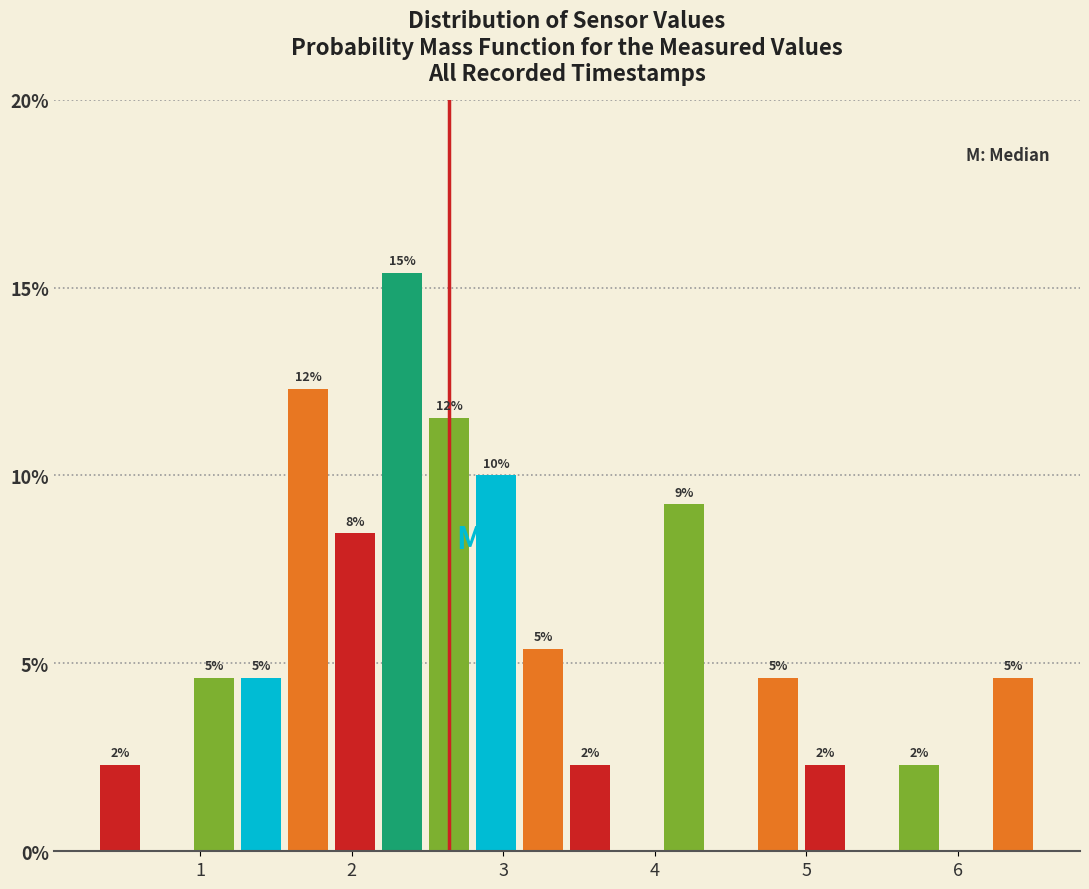

Read against the x-axis, roughly where is the centre of the tallest bar?

2.3